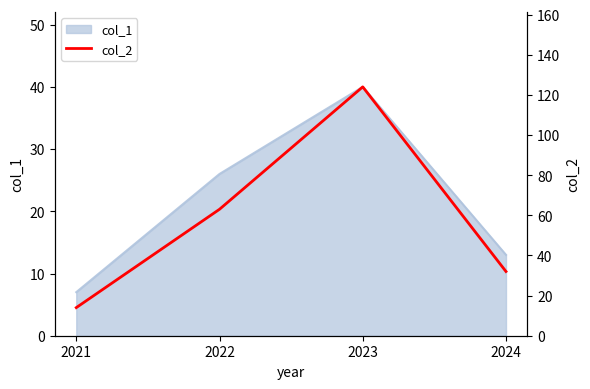

The chart shows a value of 124 at 2023. True or false?

True